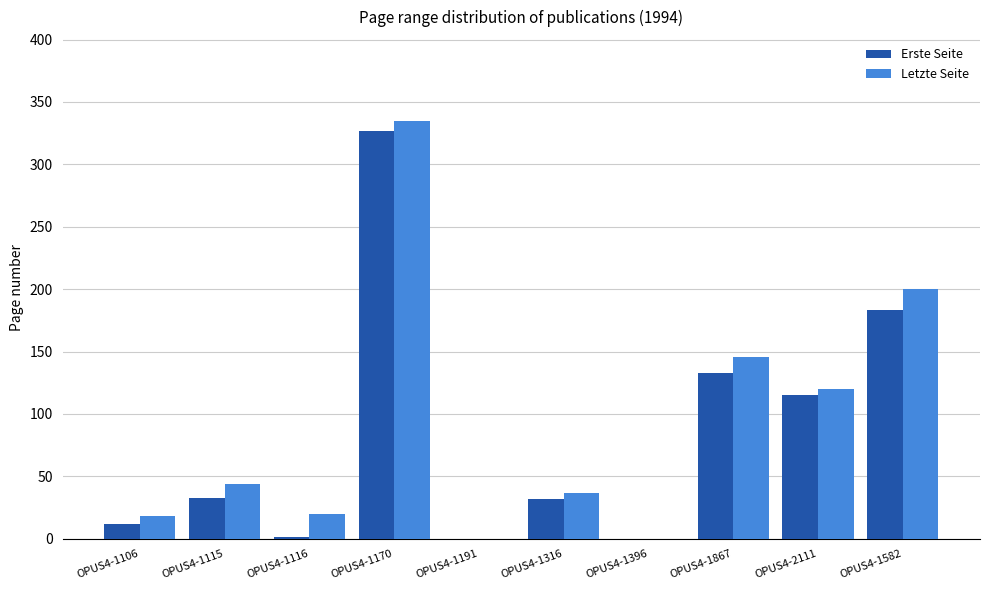

Which series has the largest range (max minus min)?

Letzte Seite